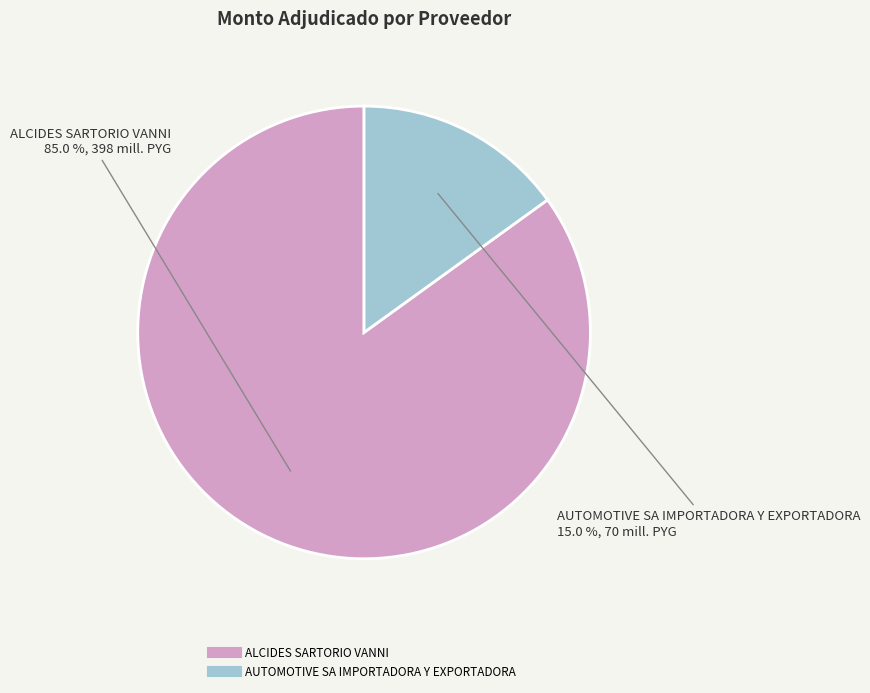

Which category has the biggest portion of the pie?

ALCIDES SARTORIO VANNI